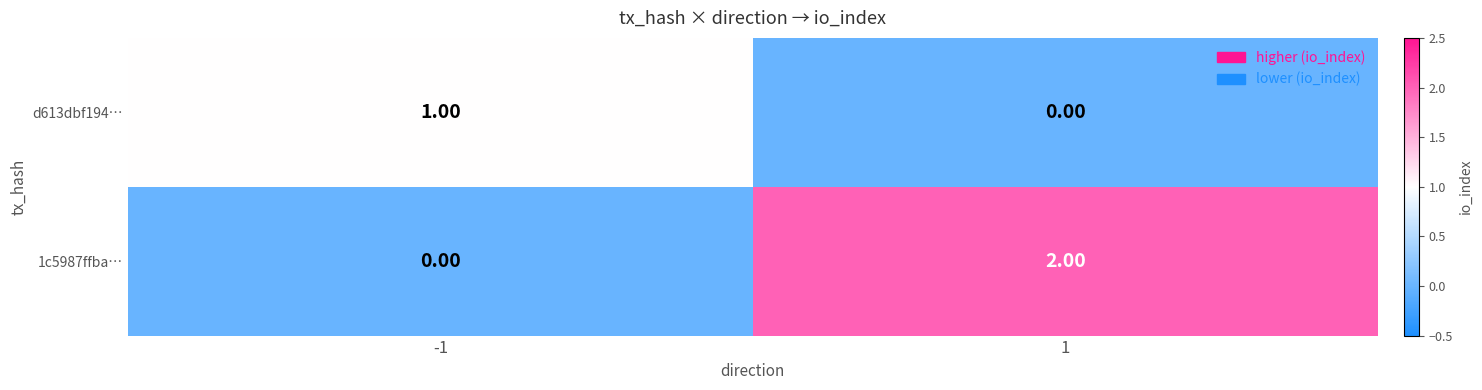

Is the value of 1c5987ffba… at 1 greater than the value of d613dbf194… at 1?

Yes